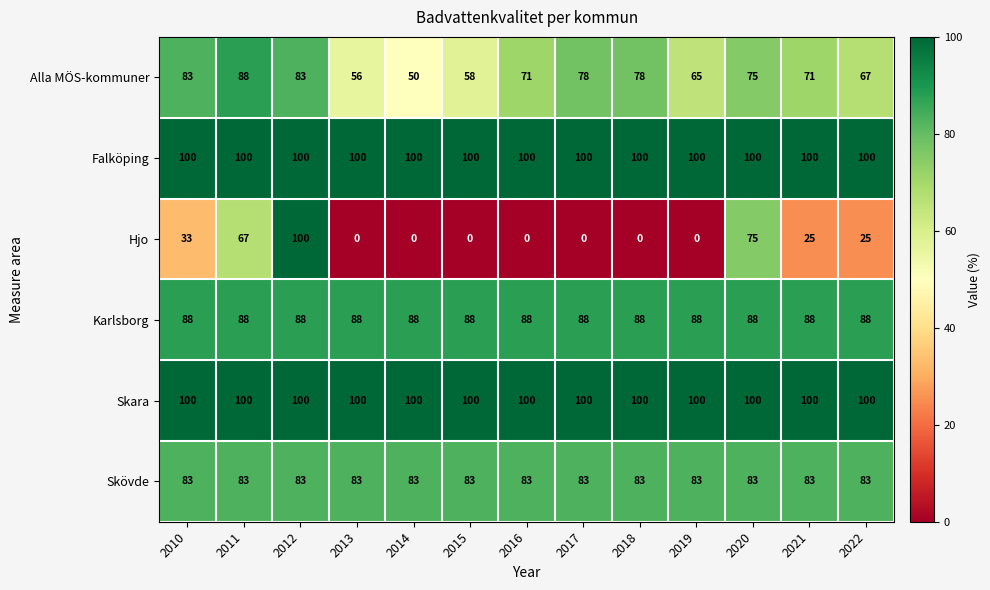

True or false: Hjo has a value of 32 at 2014.

False